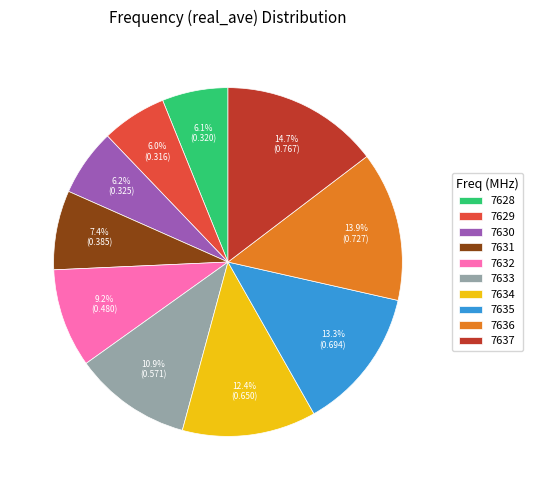

How much of the chart is everything except 7636?

86.1%